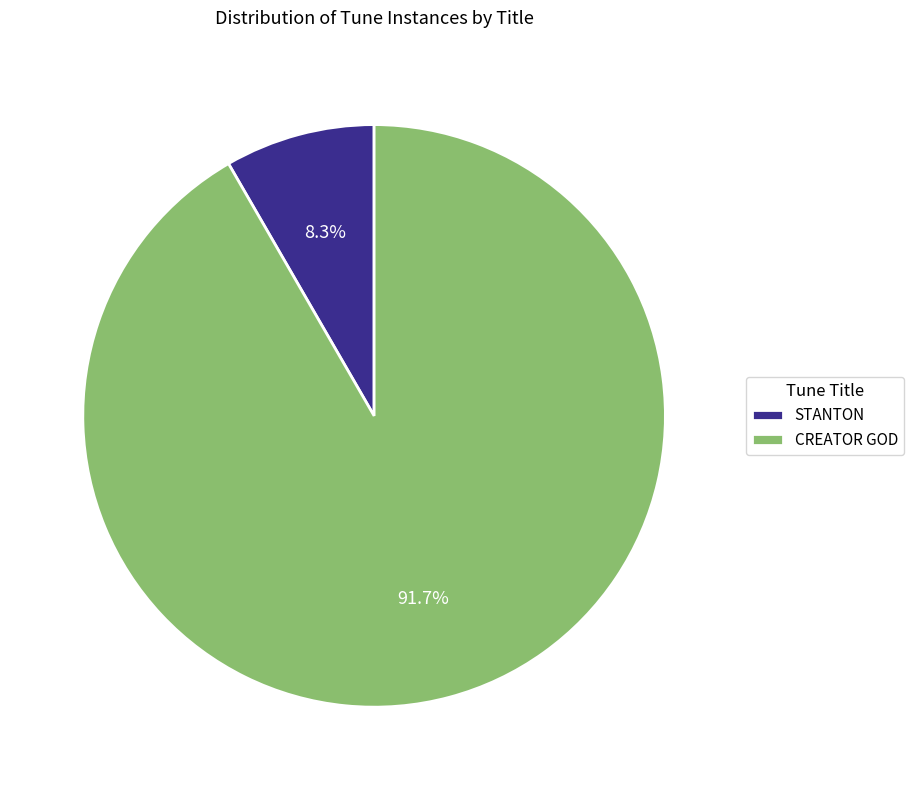

Which slice is the smallest?

STANTON